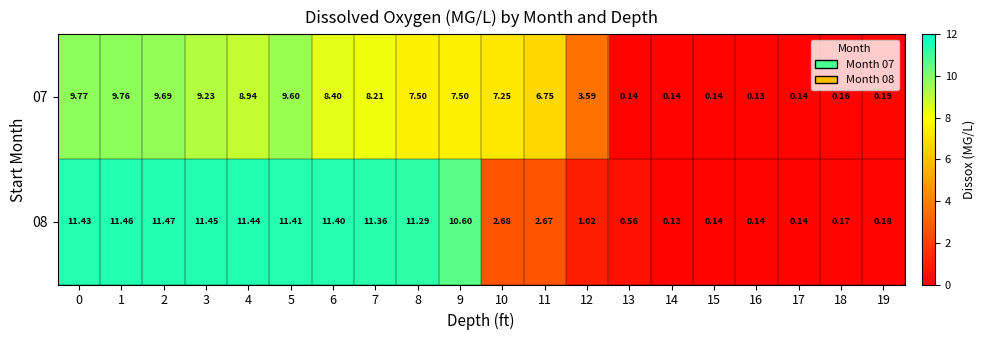

At which category is the sum across all series the highest?

1